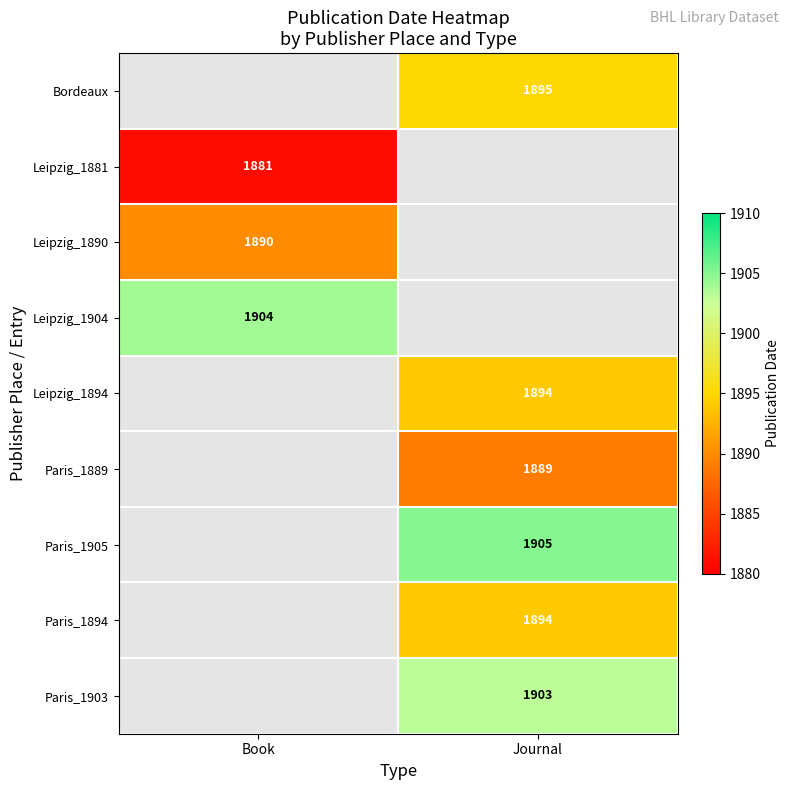

Is it true that Leipzig_1881 equals 1881 at Book?

True